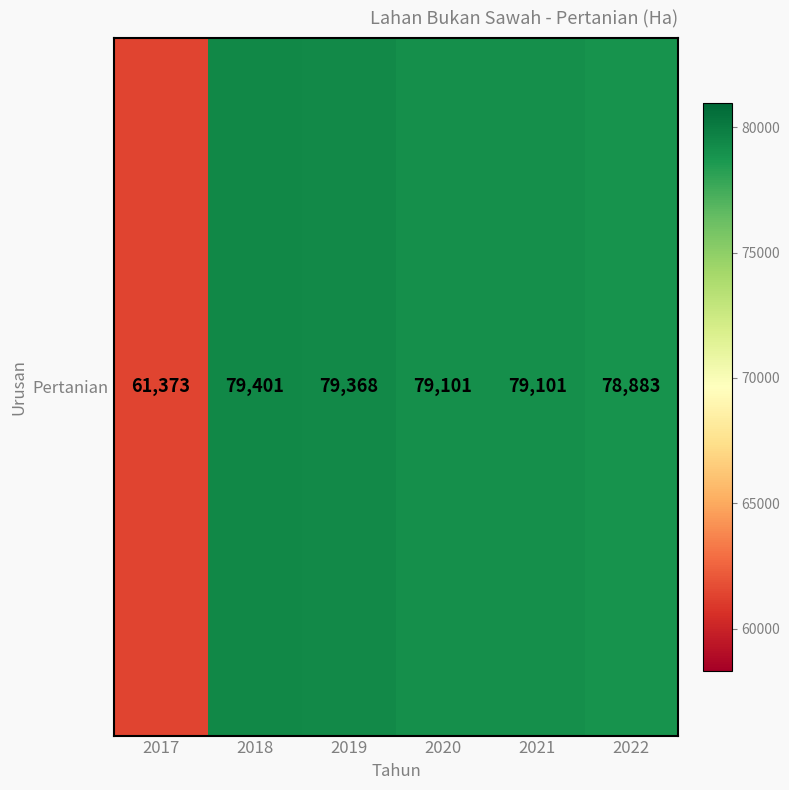

How many series are shown in this chart?

1